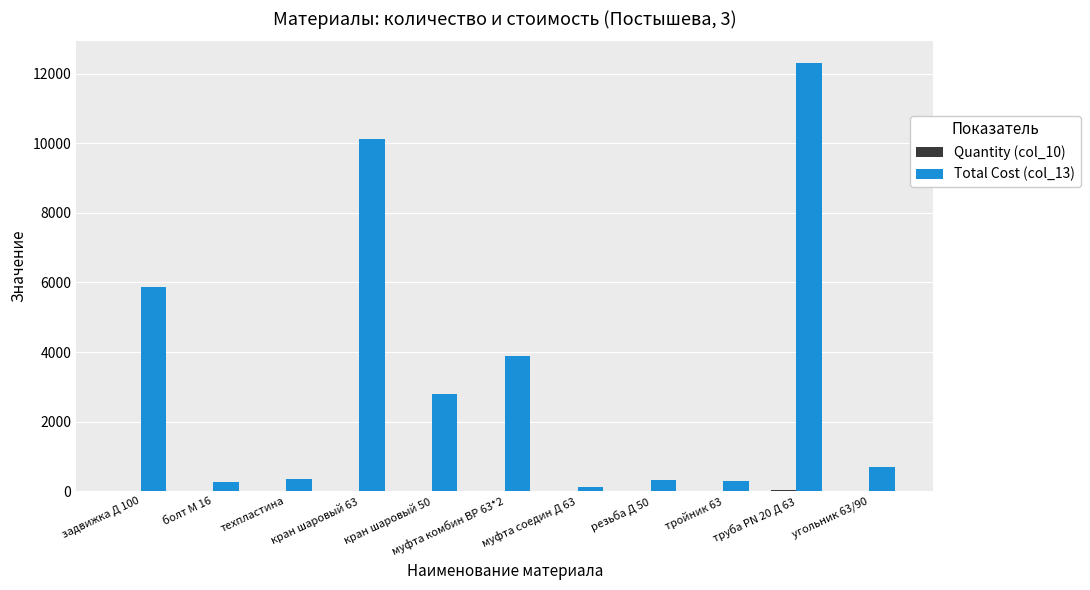

Where is Total Cost (col_13) nearest to the value 6217?

задвижка Д 100